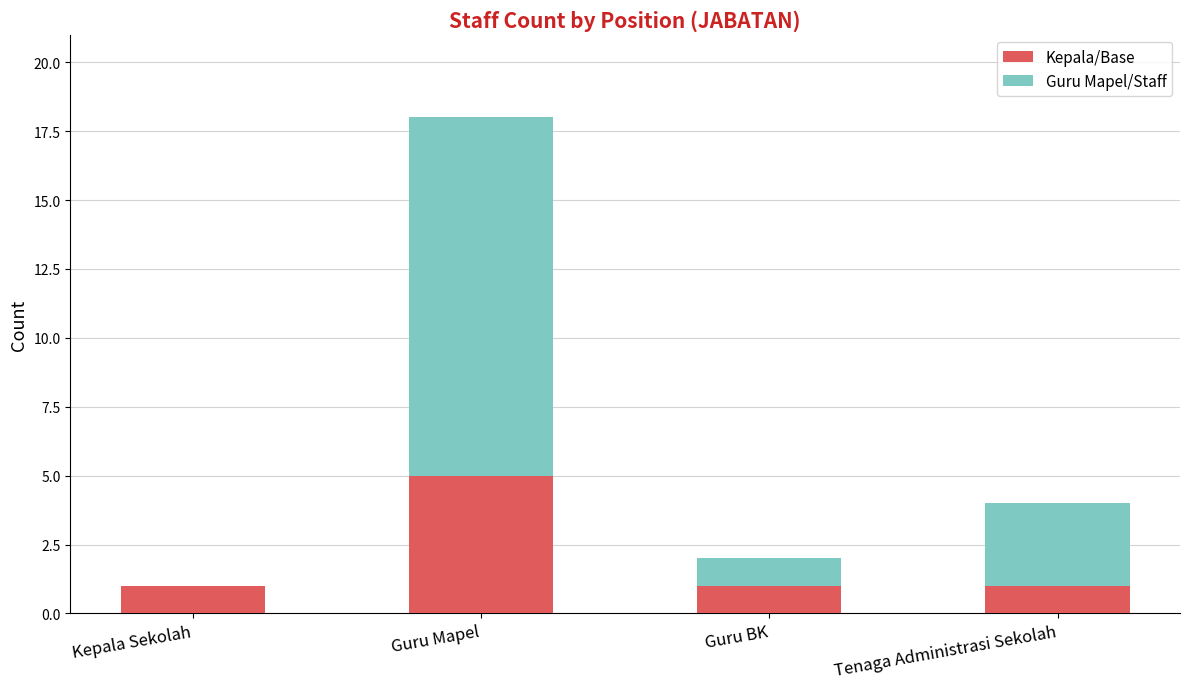

What is the sum of all Kepala/Base values?

8